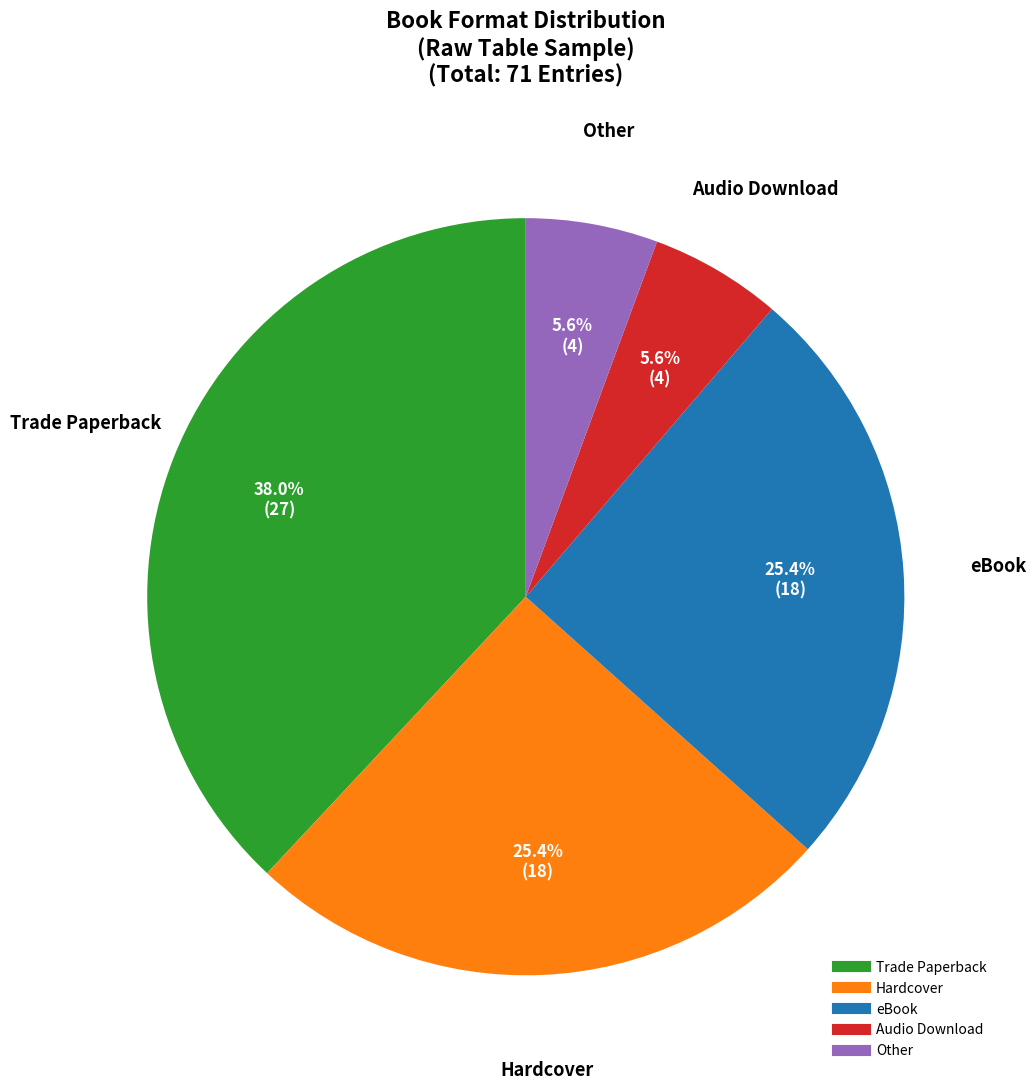

To the nearest percent, what portion does Audio Download represent?

6%